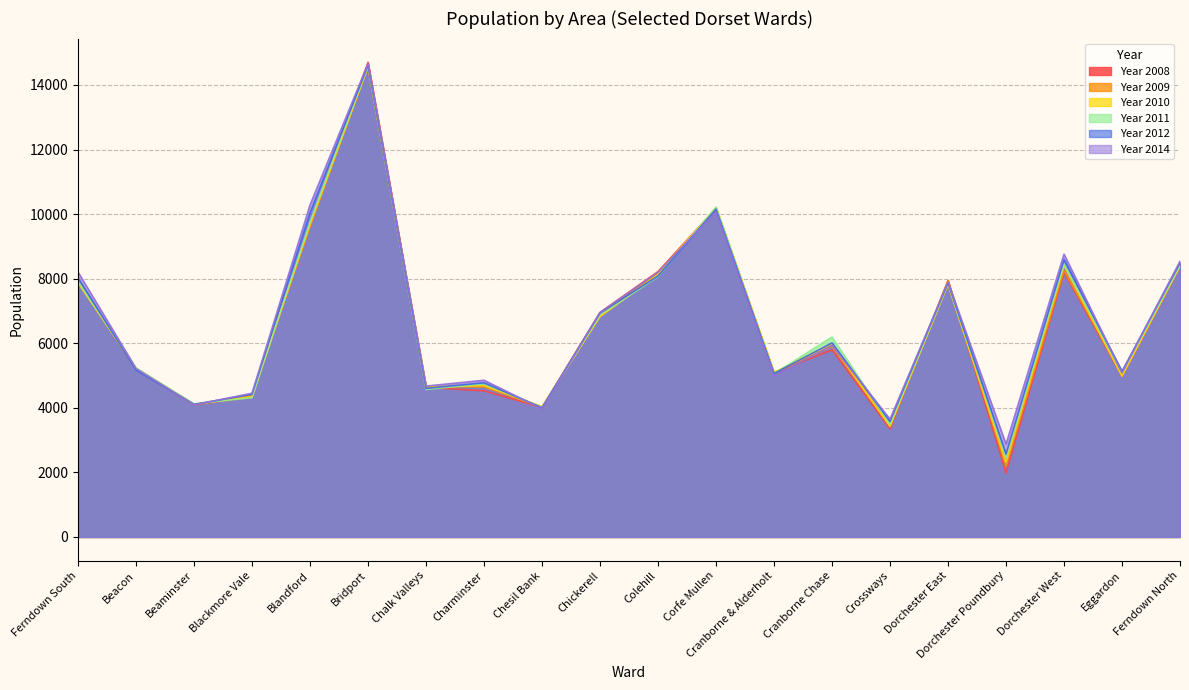

What is the sum of the Year 2014 values at Corfe Mullen and Chalk Valleys?

14744